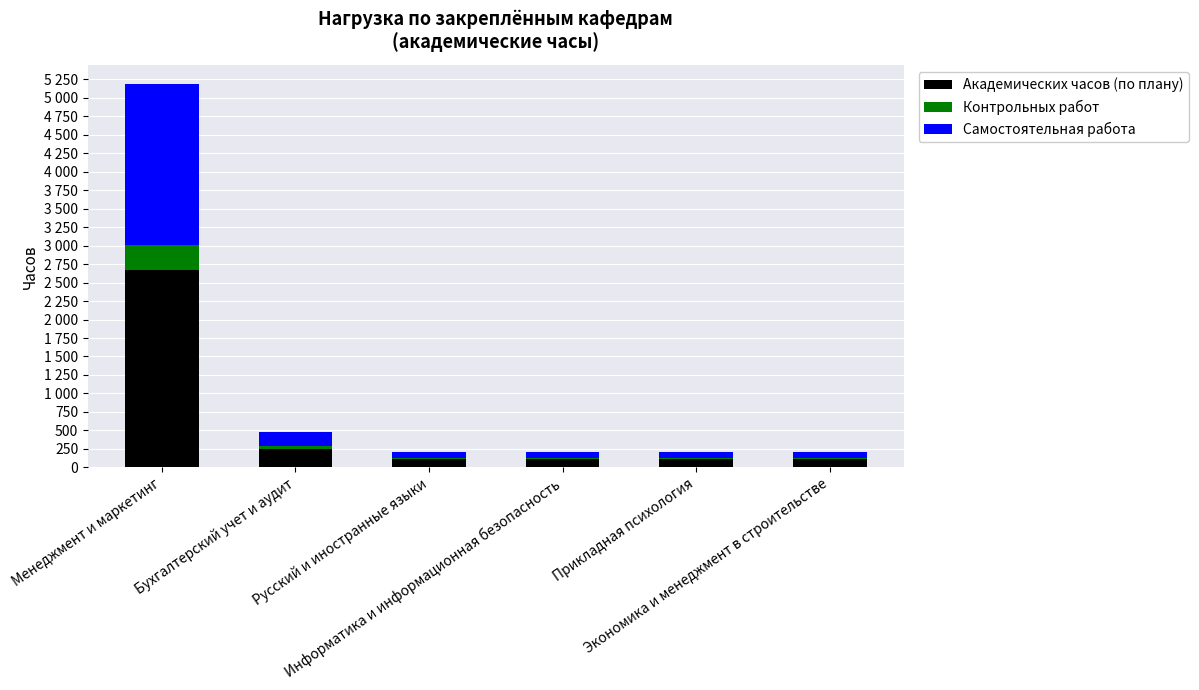

What are all the series names shown in the legend?

Академических часов (по плану), Контрольных работ, Самостоятельная работа